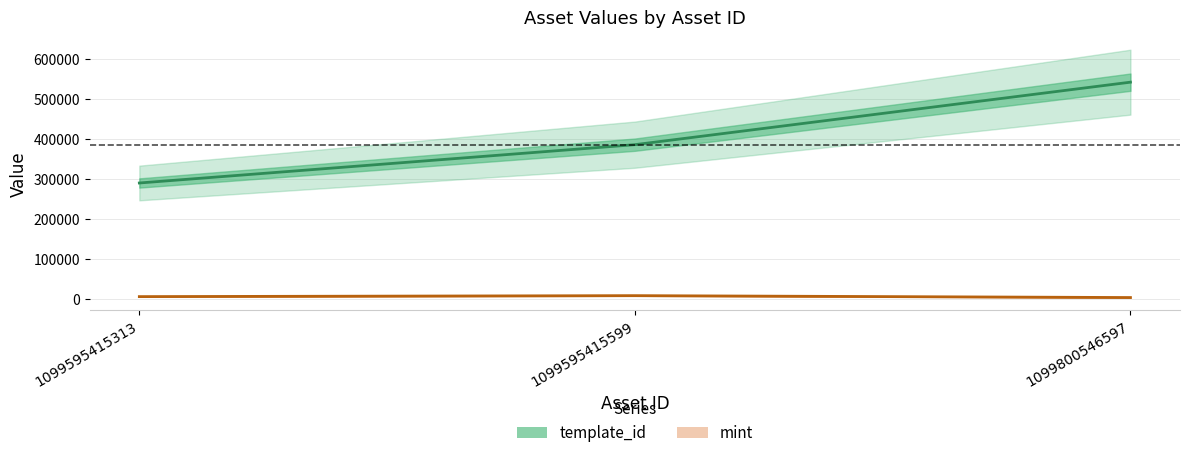

Where is template_id nearest to the value 415396?

1099595415599